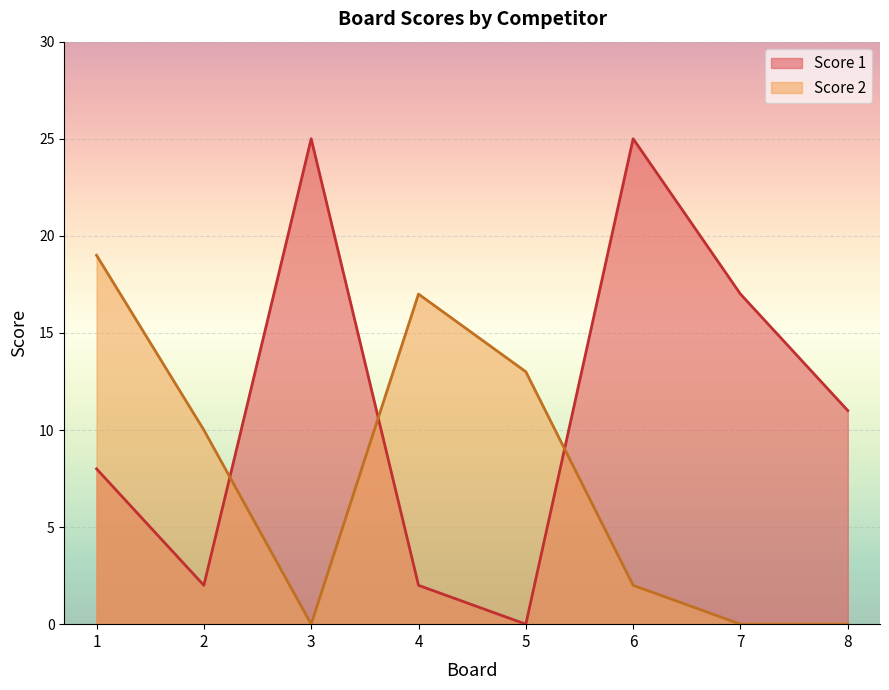

In Score 2, how many points are lower than both neighbors (excluding endpoints)?

1